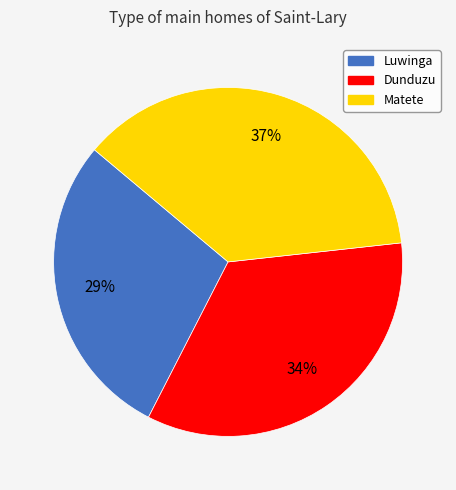

To the nearest percent, what percentage of the pie is Dunduzu?

34%